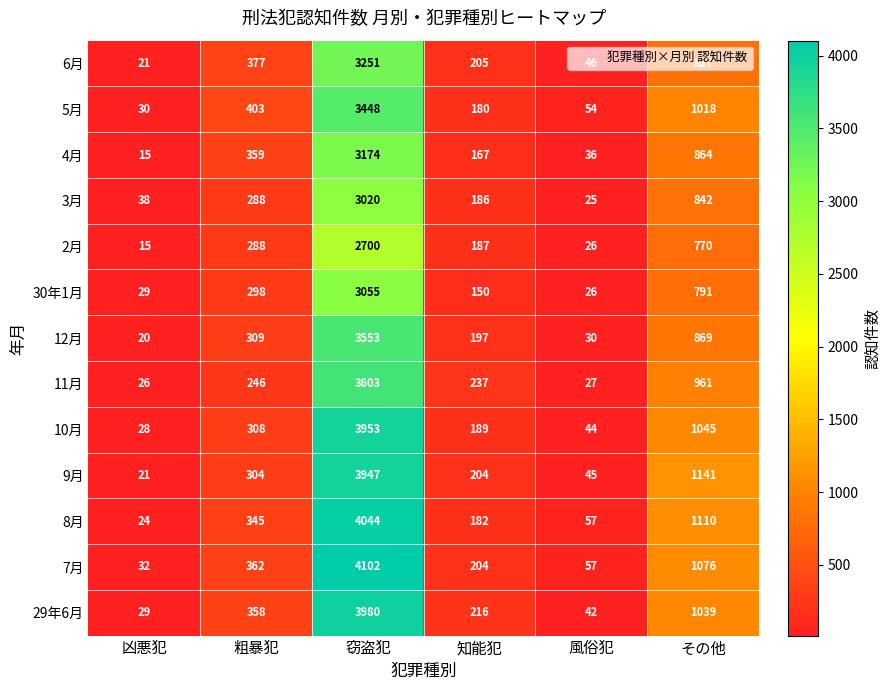

At how many categories does at least one series exceed 127?

4